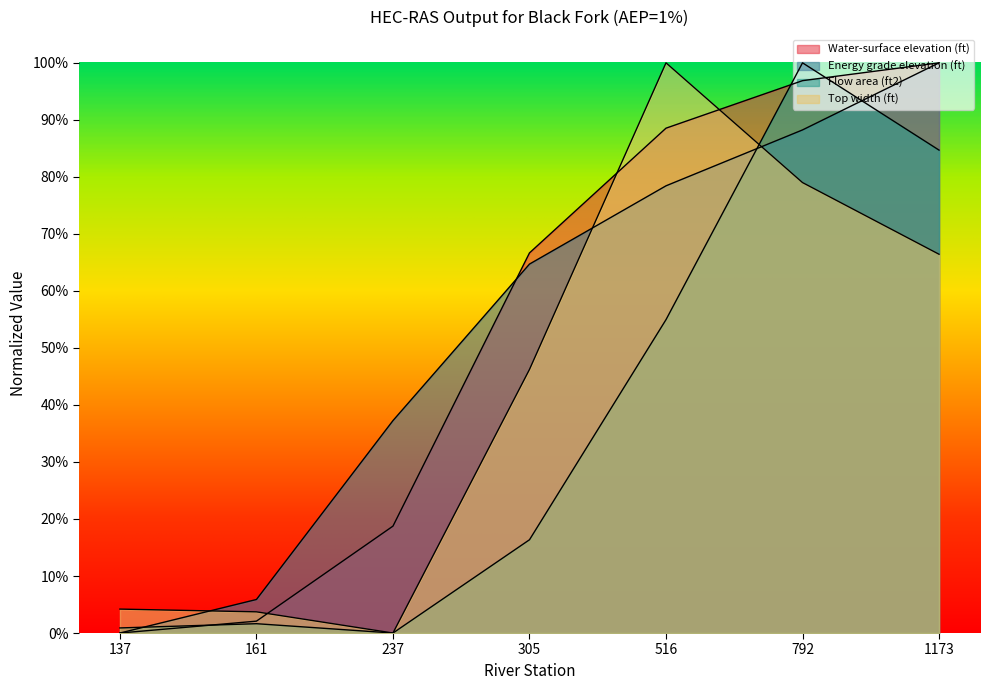

How many positive values does the Water-surface elevation (ft) series have?

6